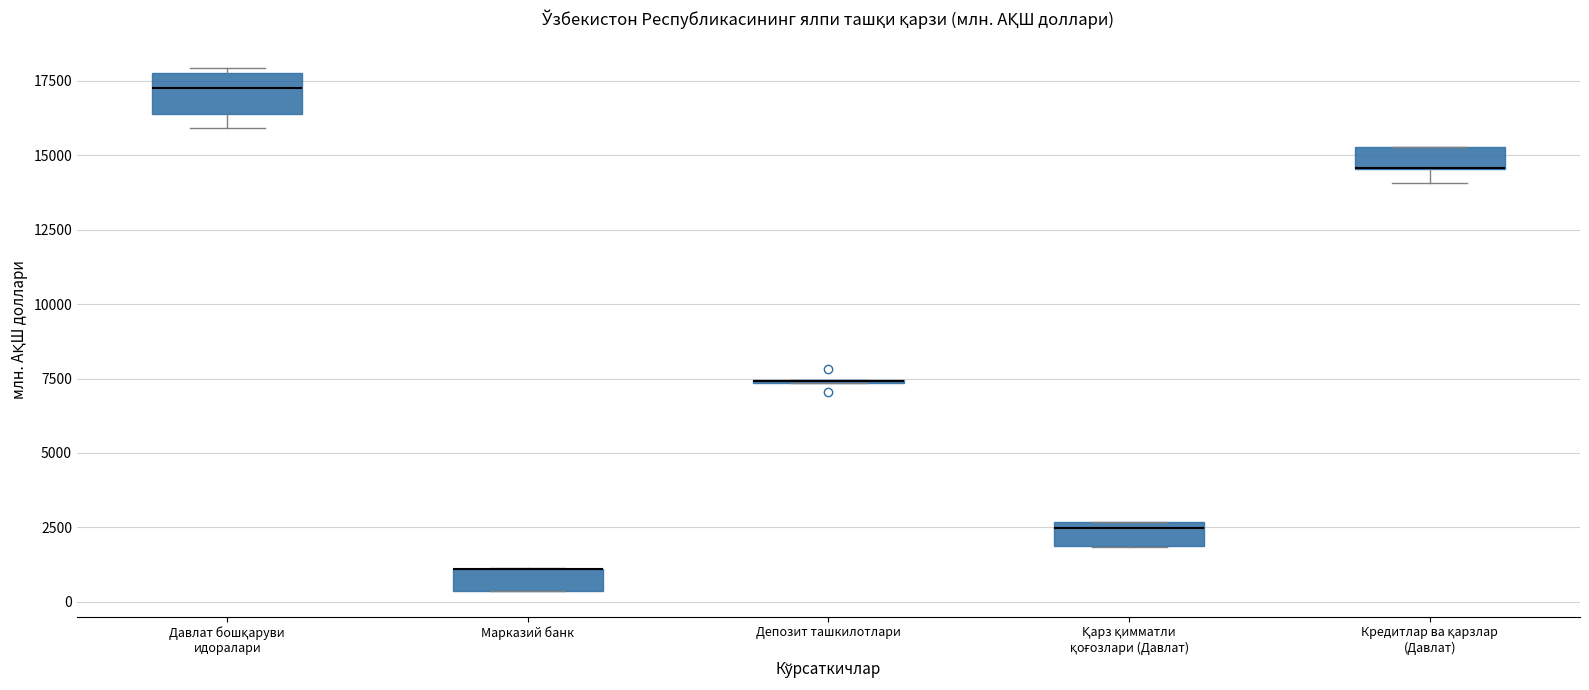

Comparing the boxes themselves (not the whiskers), which one is the tallest?

Давлат бошқаруви идоралари